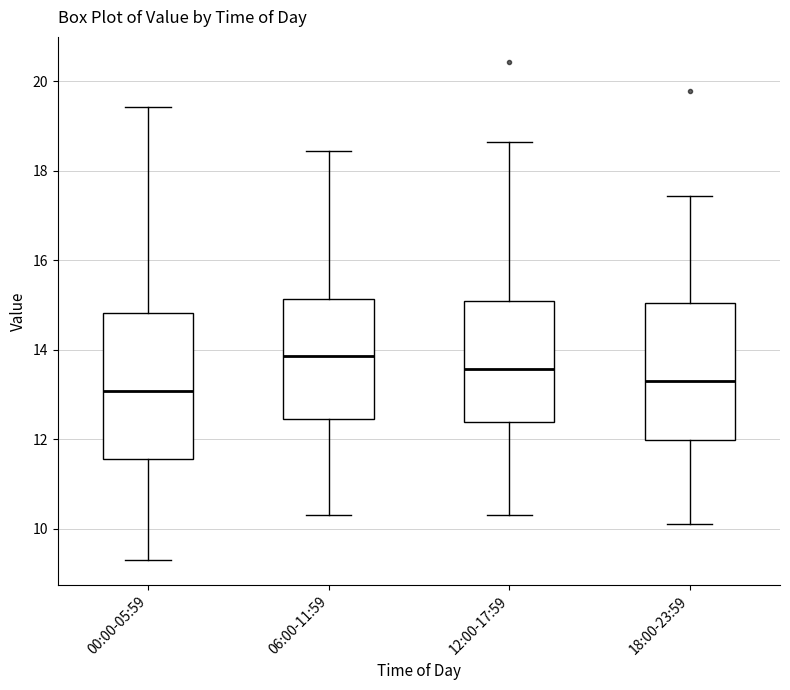

Where is the lower edge of the box for 18:00-23:59 on the y-axis? The values are not printed on the chart, so give them approximately, as read against the axis.

12.0